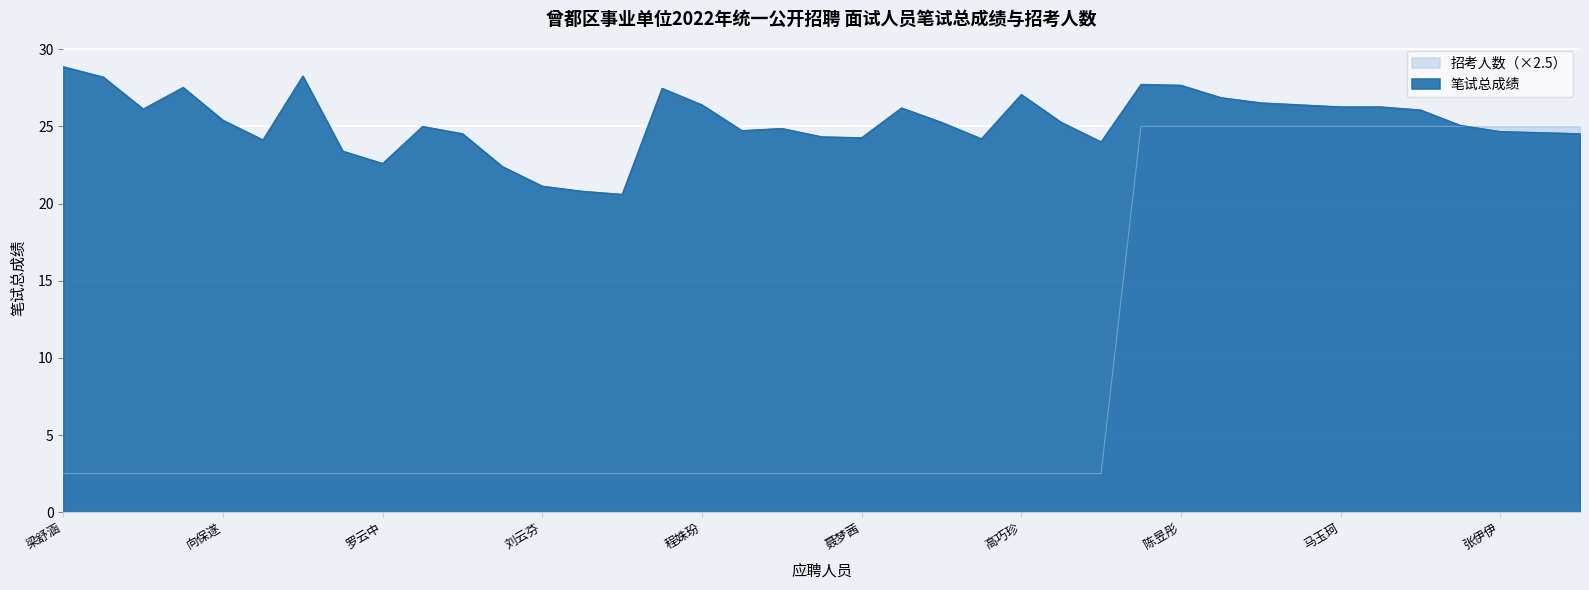

List the series in order of their peak value, lowest first.

招考人数, 笔试总成绩